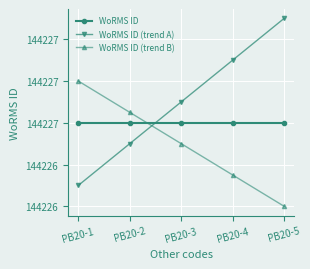

Does the chart have visible grid lines?

Yes